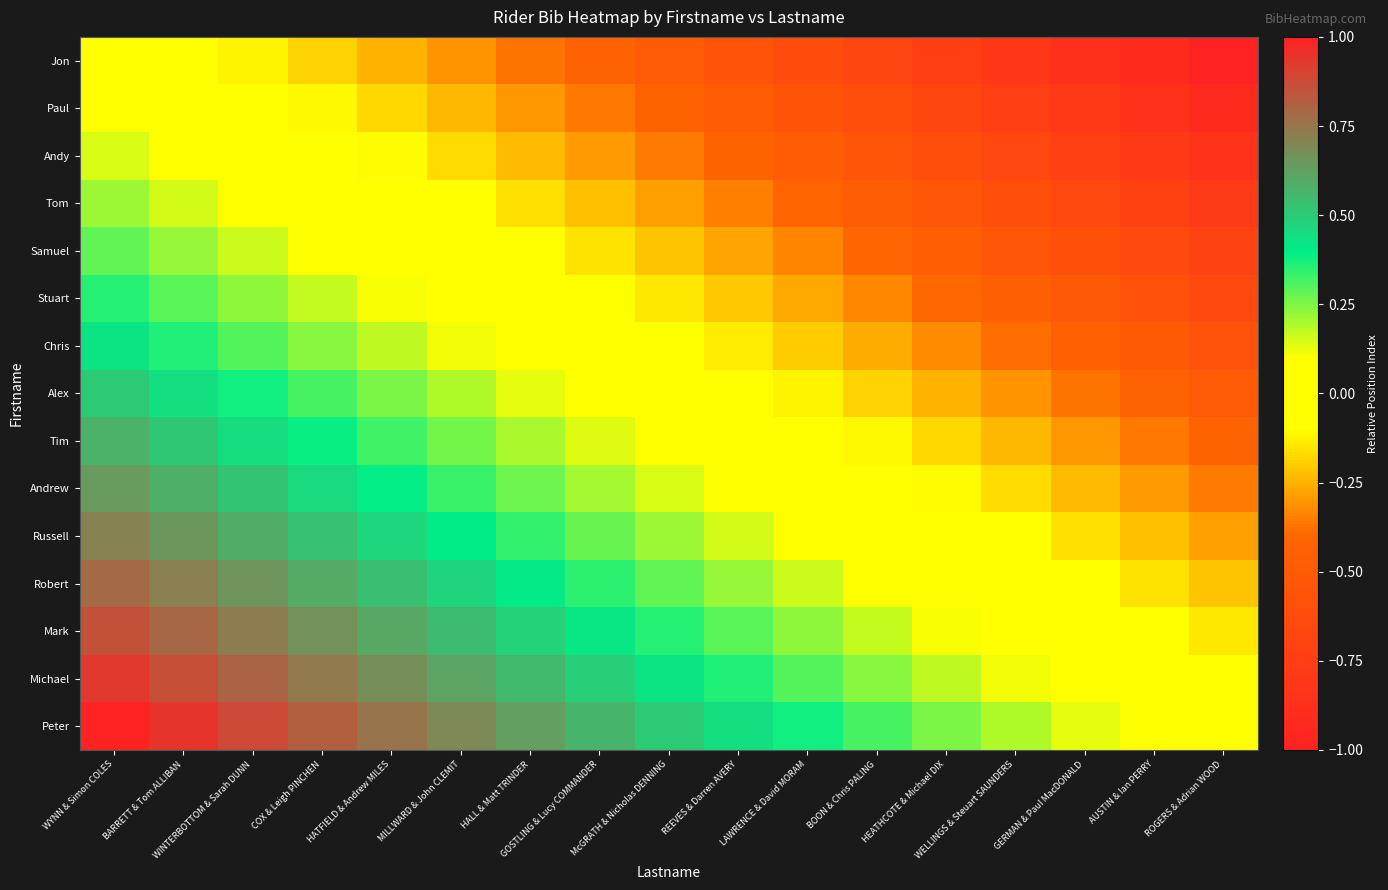

How many data points does each series have?

17